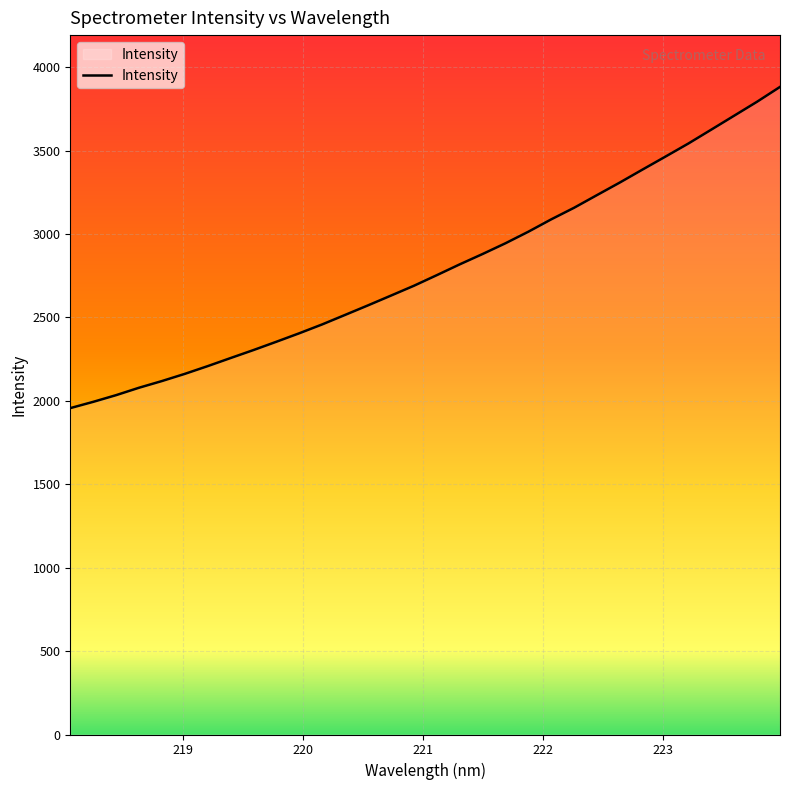

What is the difference between the maximum and minimum values?

1925.0